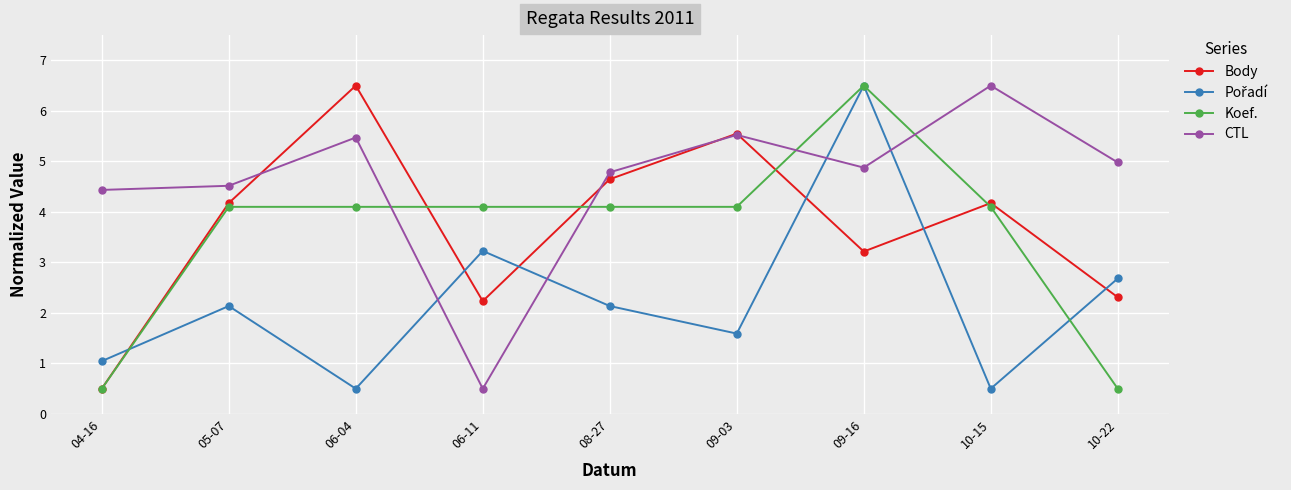

How many interior local valleys does the Body series have?

2